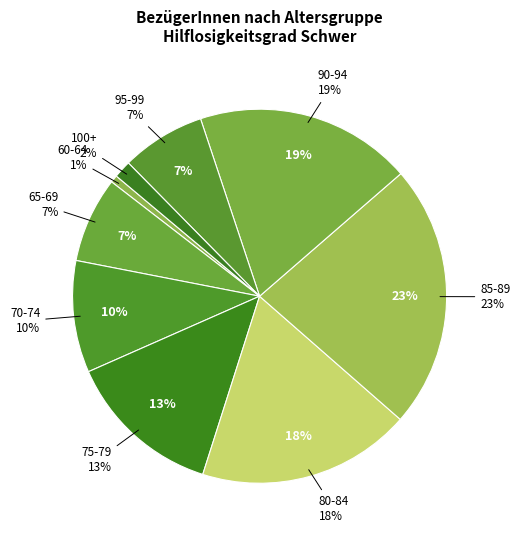

Does any single category account for the majority?

No